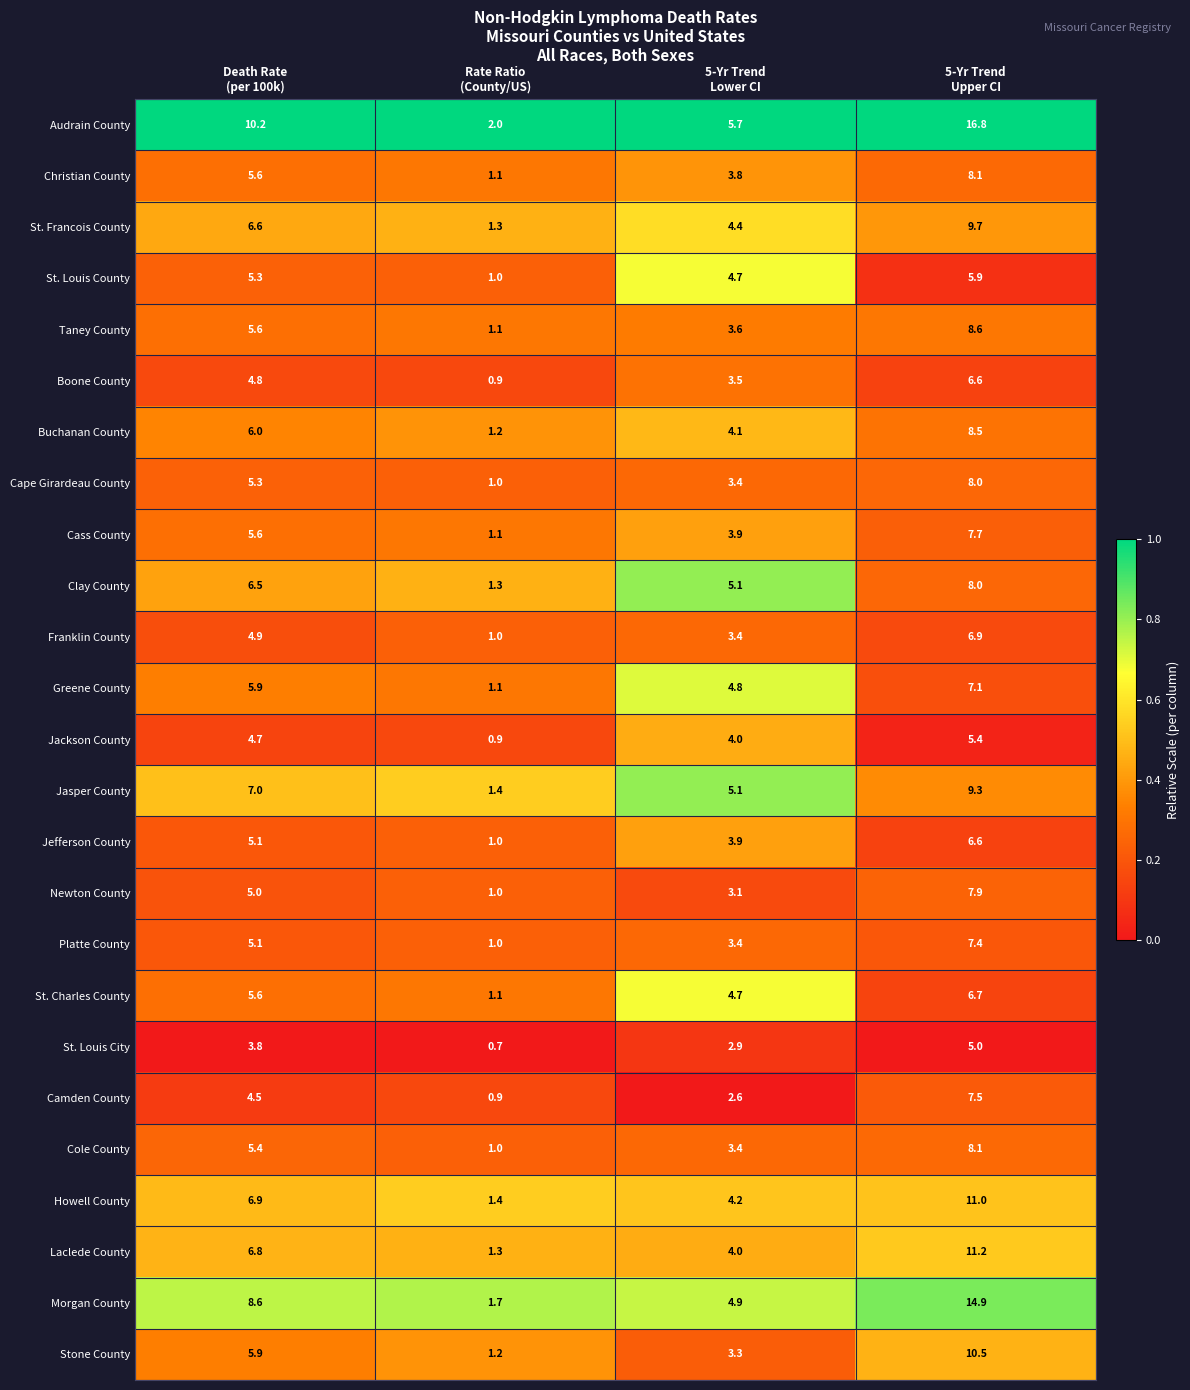

What is the maximum value for Platte County?

7.4